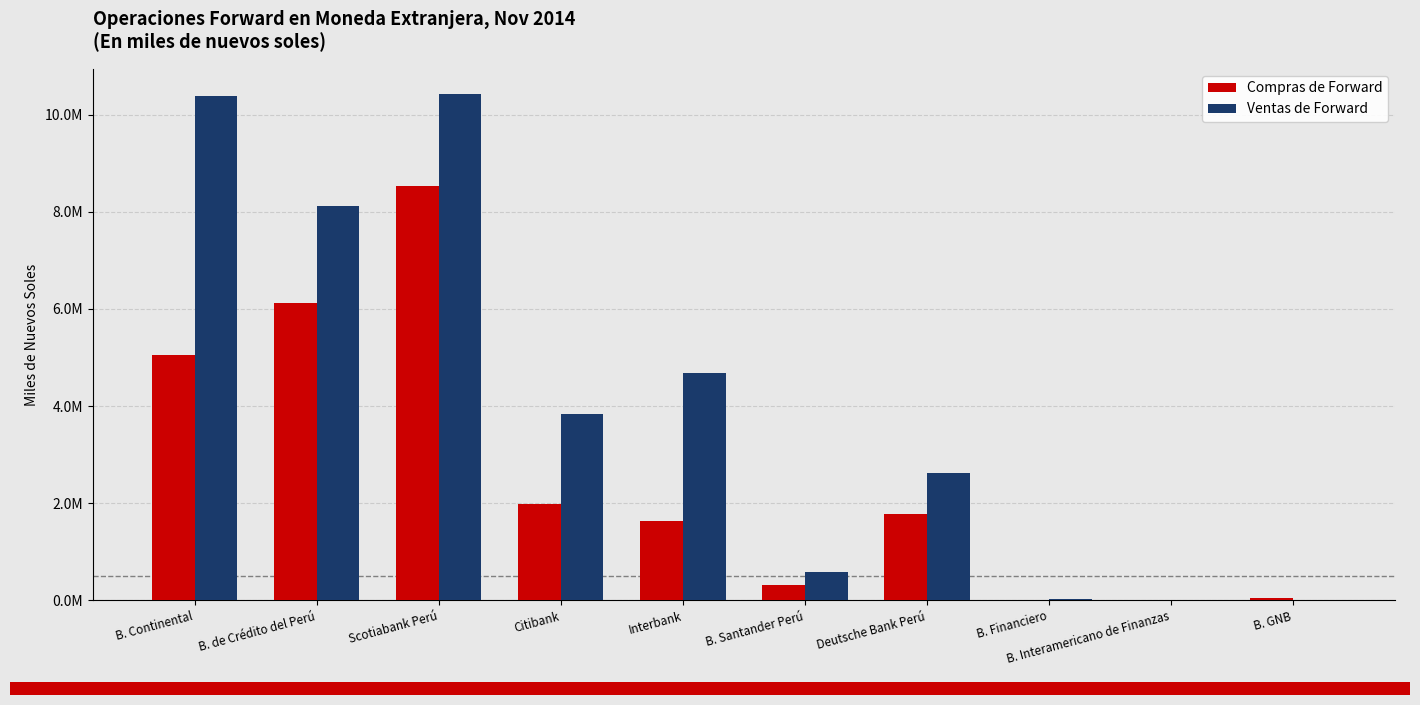

What is the total value across all series at Citibank?

5815732.5